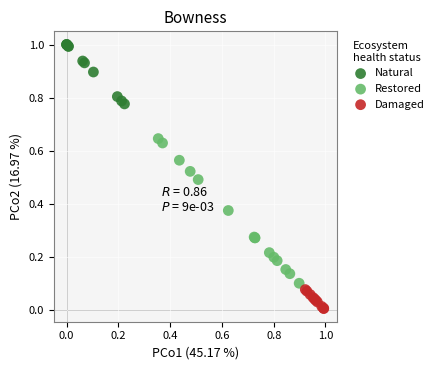

Which series contains the highest Y value?

Natural